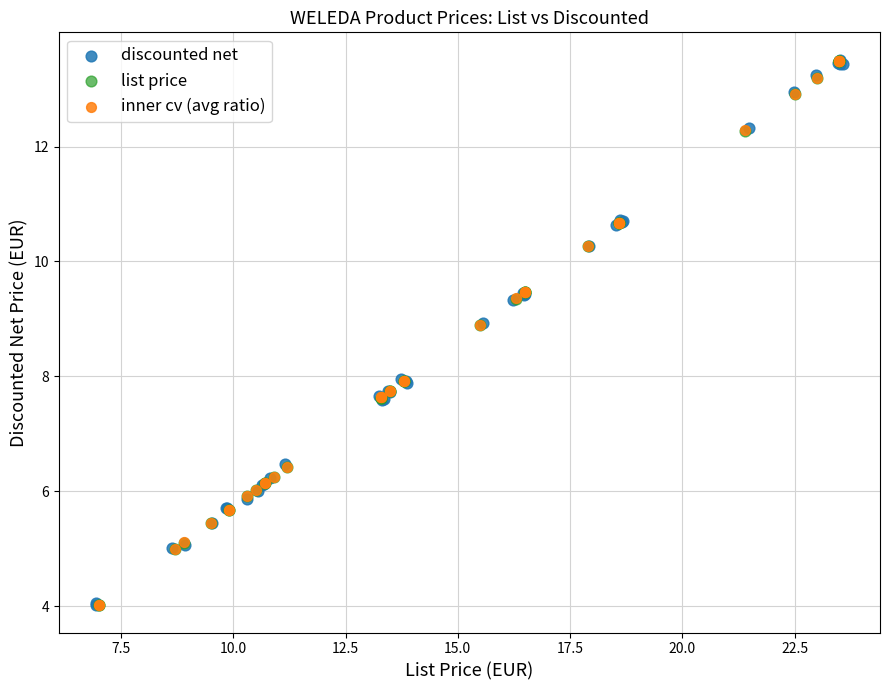

What are all the series names shown in the legend?

discounted net, list price, inner cv (avg ratio)